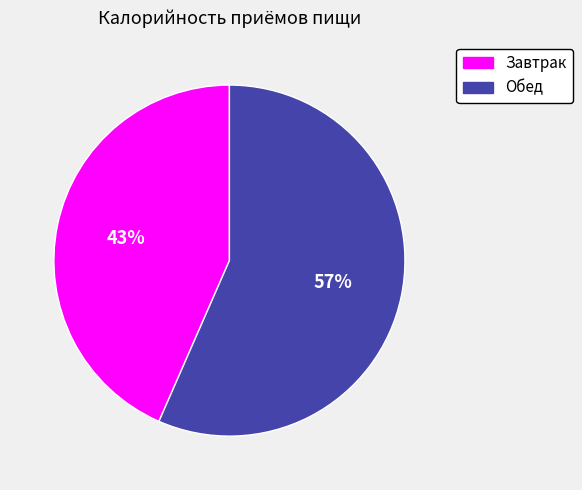

Between Обед and Завтрак, which is larger?

Обед